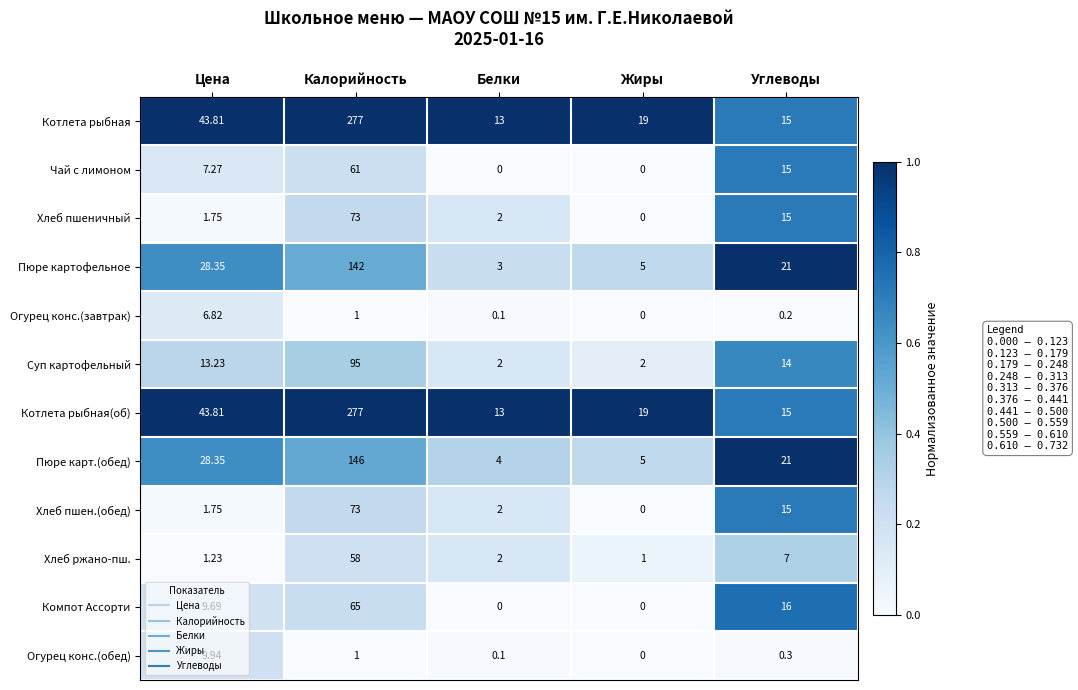

Rank the categories by Огурец конс.(обед) value from highest to lowest.

Цена, Калорийность, Углеводы, Белки, Жиры